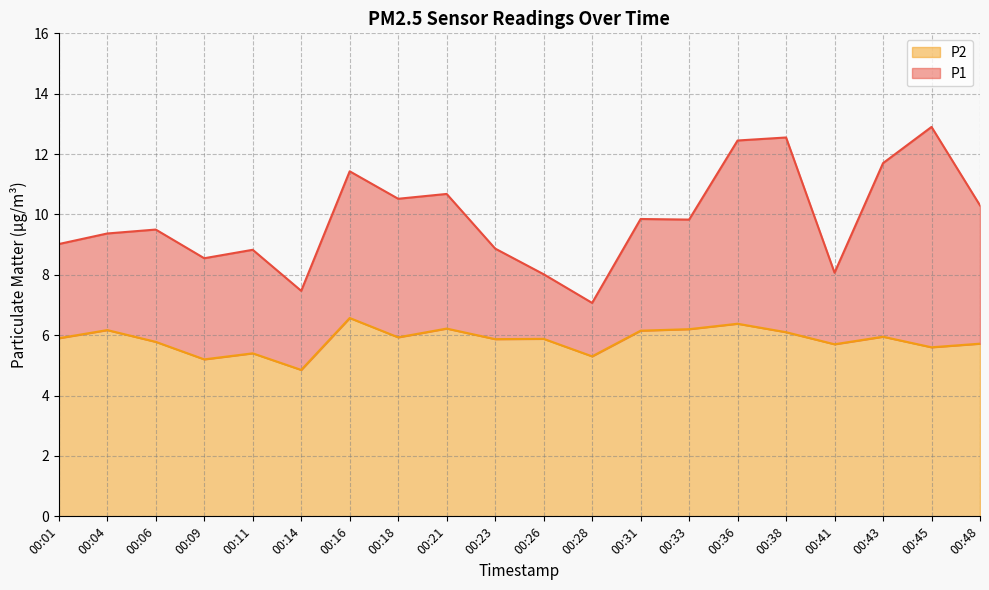

Between 00:33 and 00:38, which series saw the biggest shift?

P1